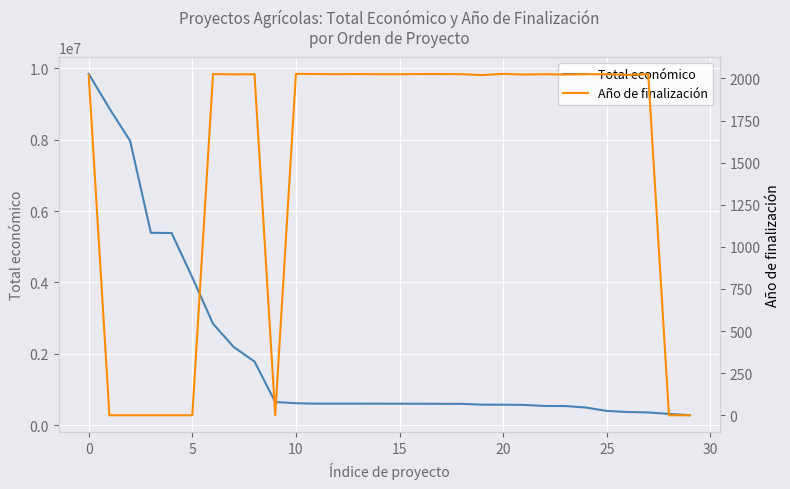

True or false: Año de finalización and Total económico intersect in this chart.

False